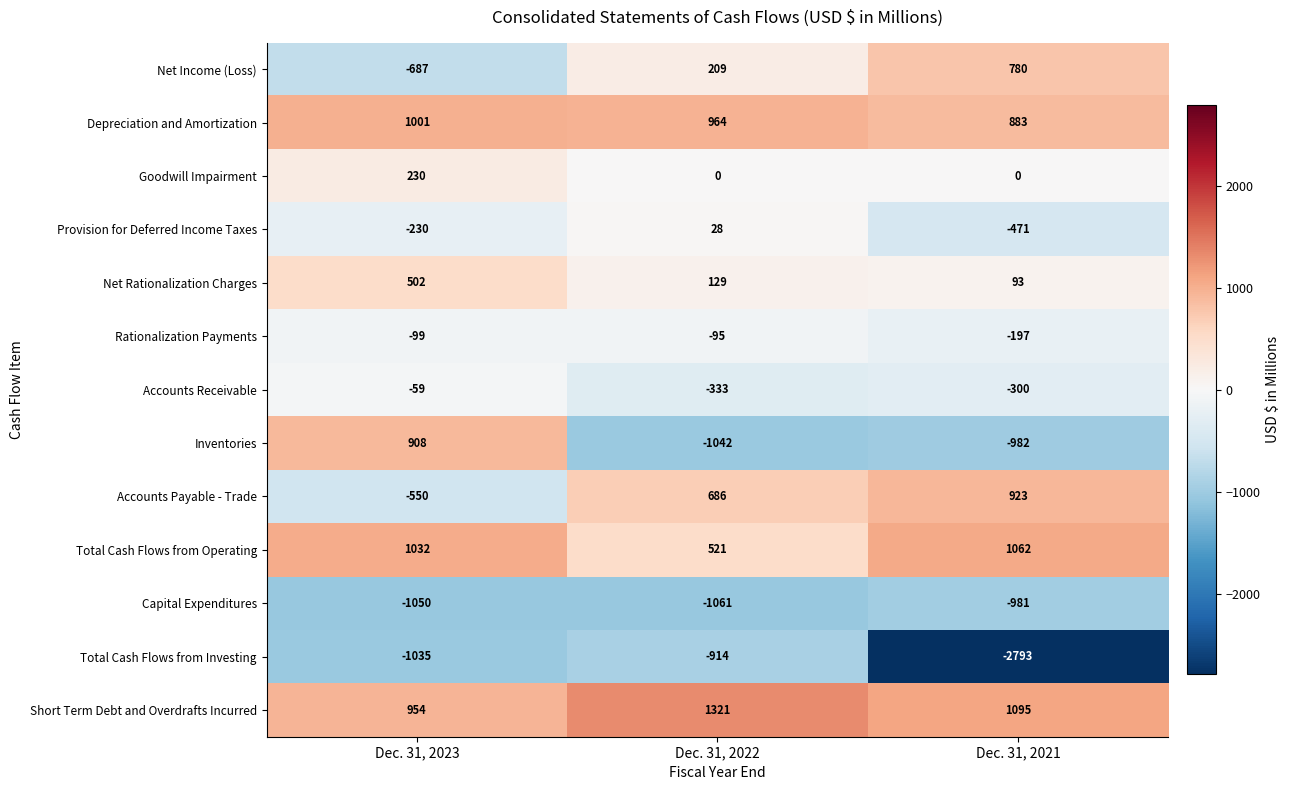

How many categories are shown in the chart?

3